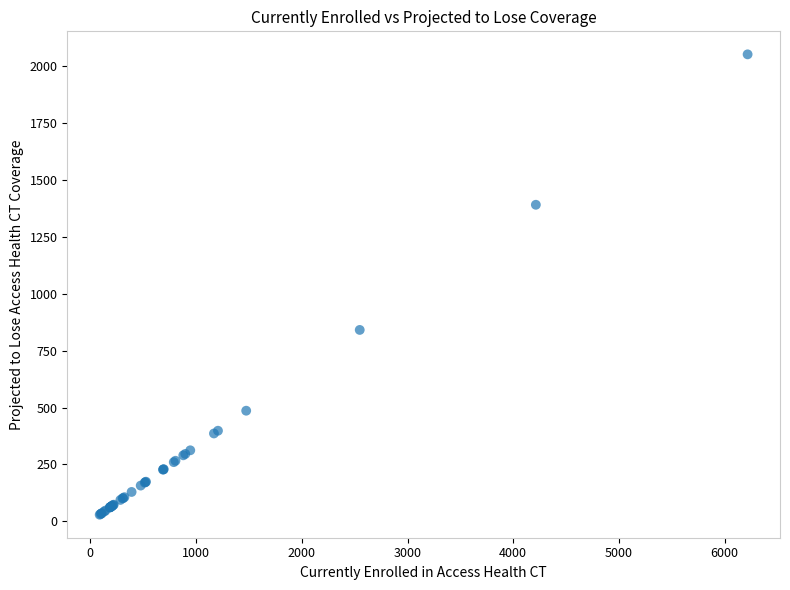

What Y value in the scatter plot is closest to 1040?

841